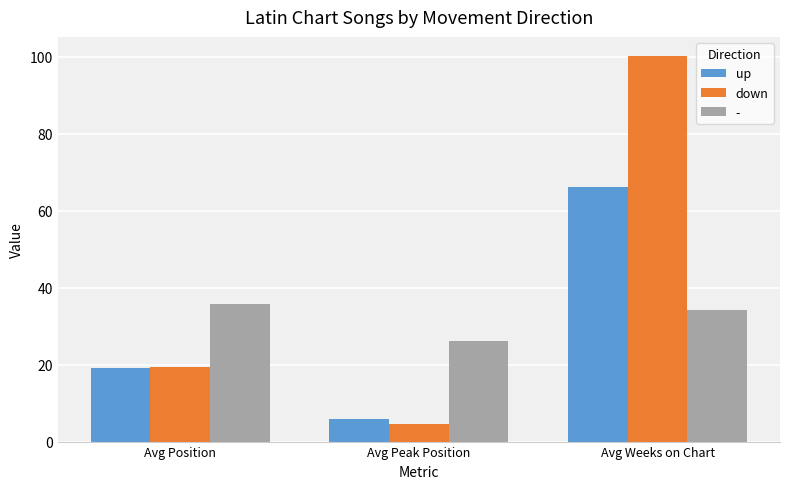

What is the label of the 2nd bar from the right?

Avg Peak Position